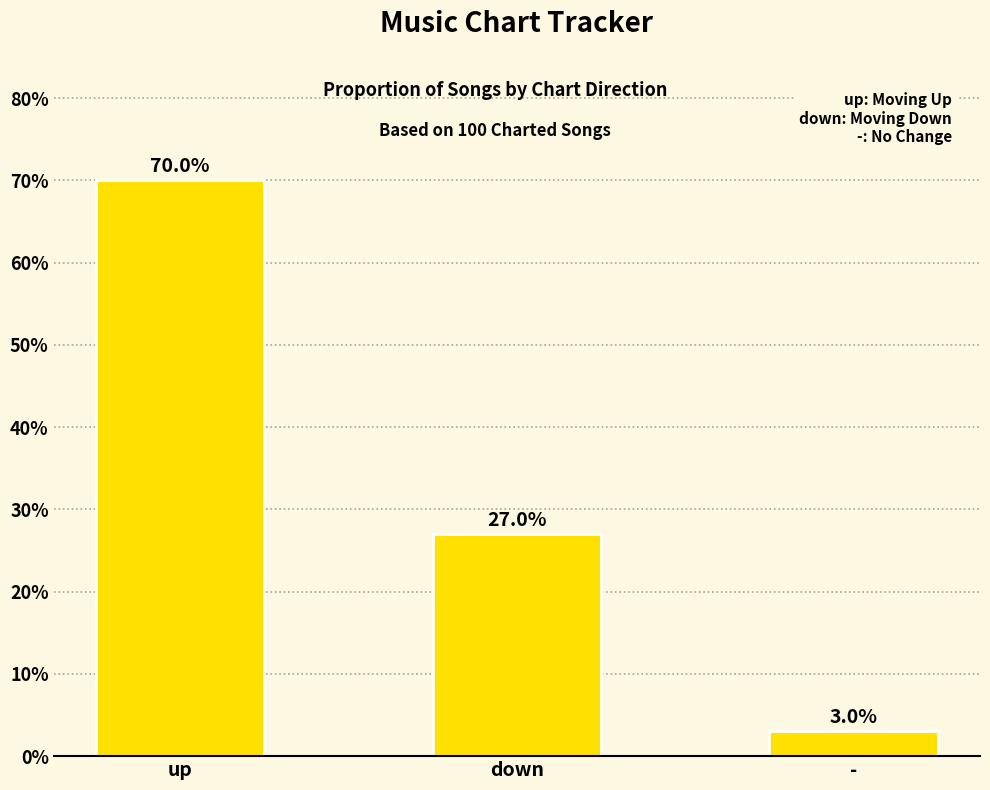

Does the chart contain stacked bars?

No